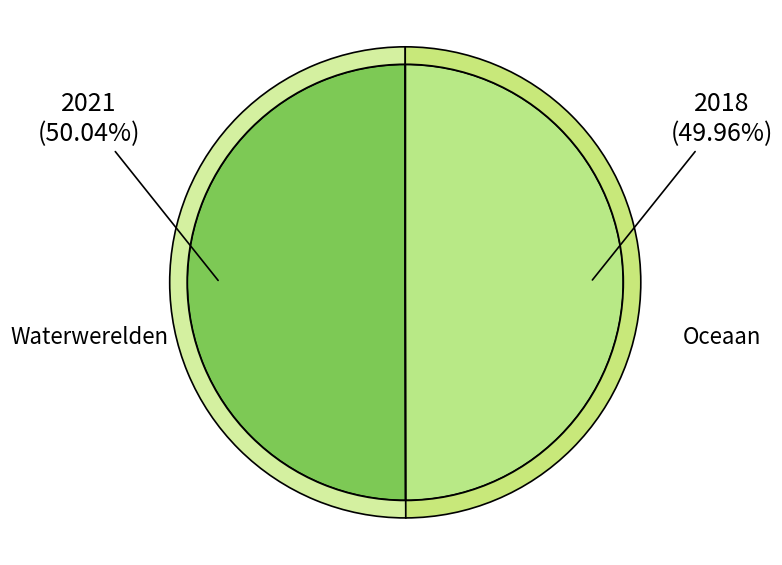

Which category has the smallest portion of the pie?

Oceaan